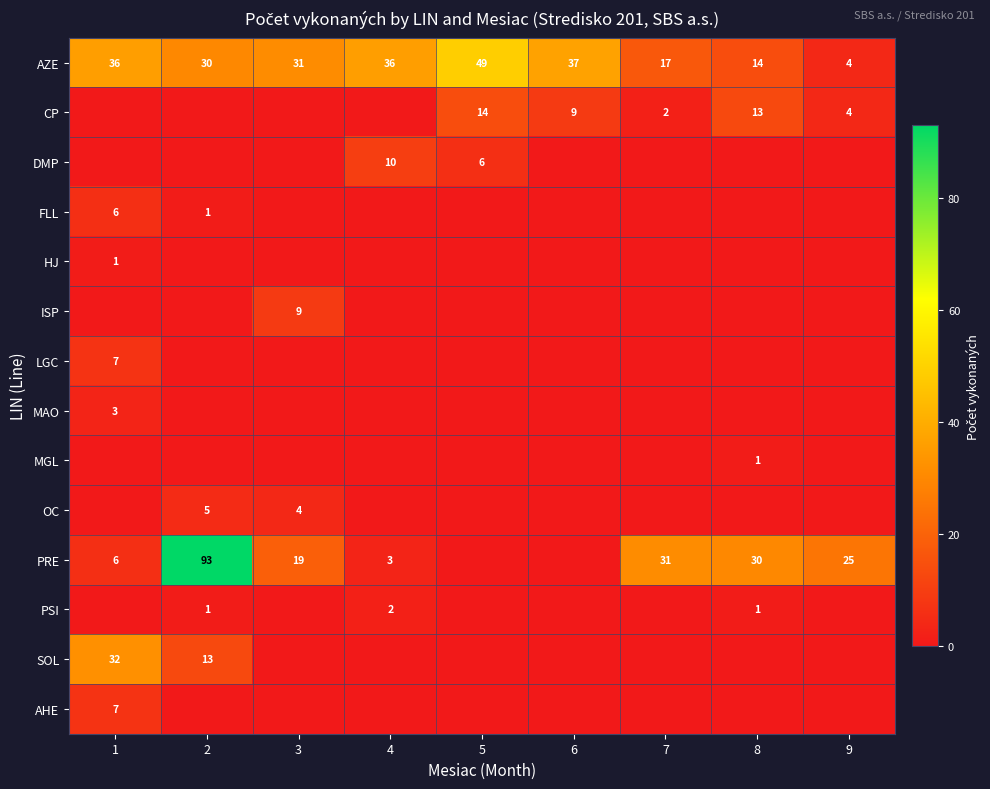

Which has a higher value, 6 or 4?

6